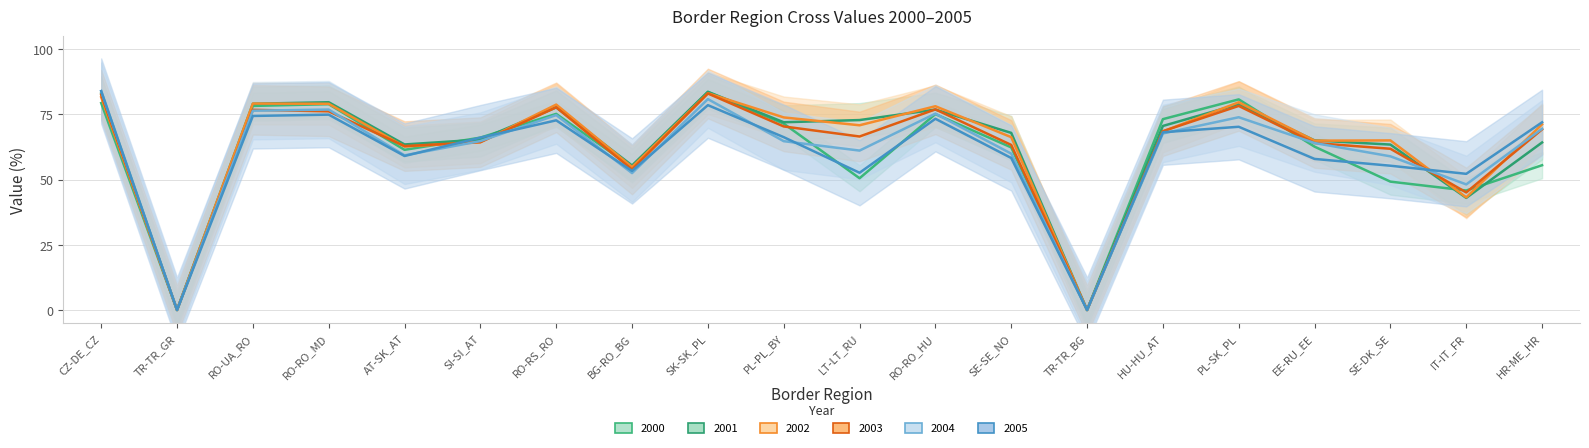

True or false: 2002 has a value of 130.2 at SK-SK_PL.

False